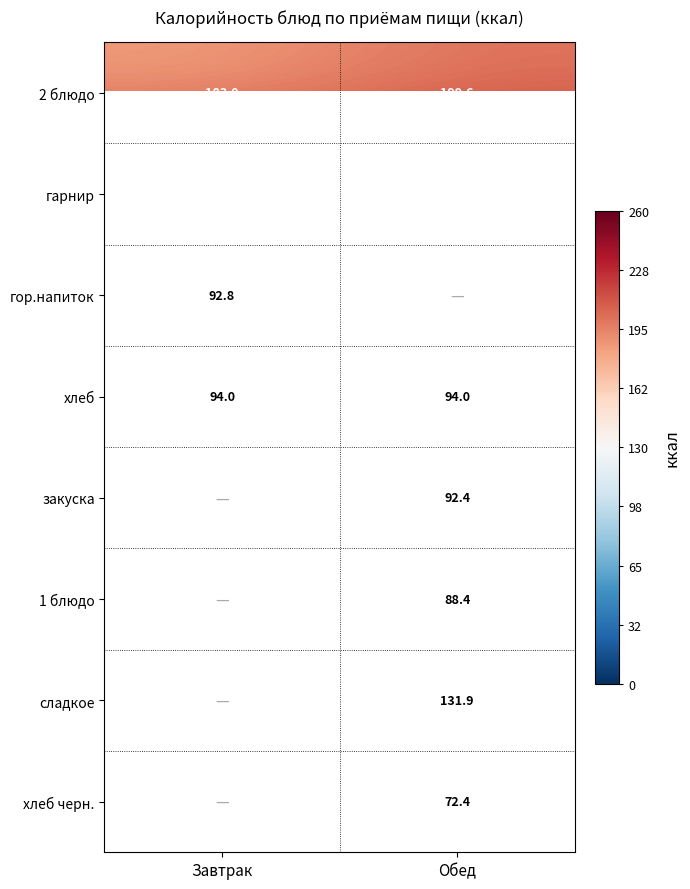

How many categories are shown in the chart?

2